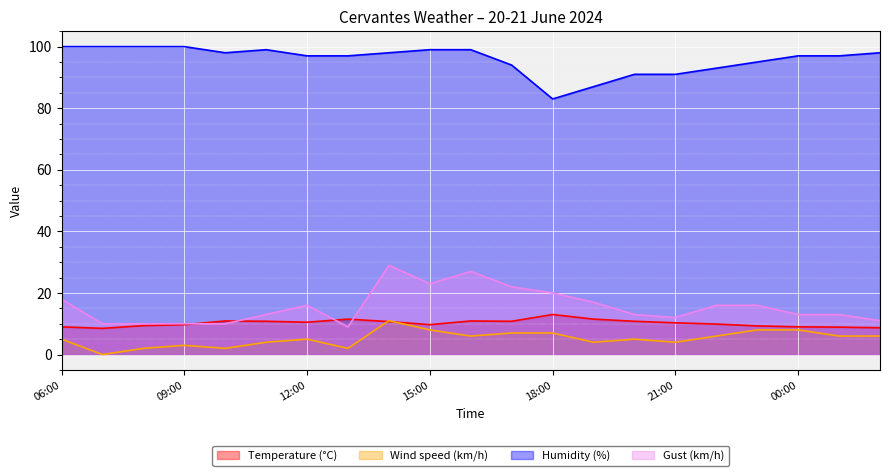

What is the sum of all Wind speed (km/h) values?

109.0